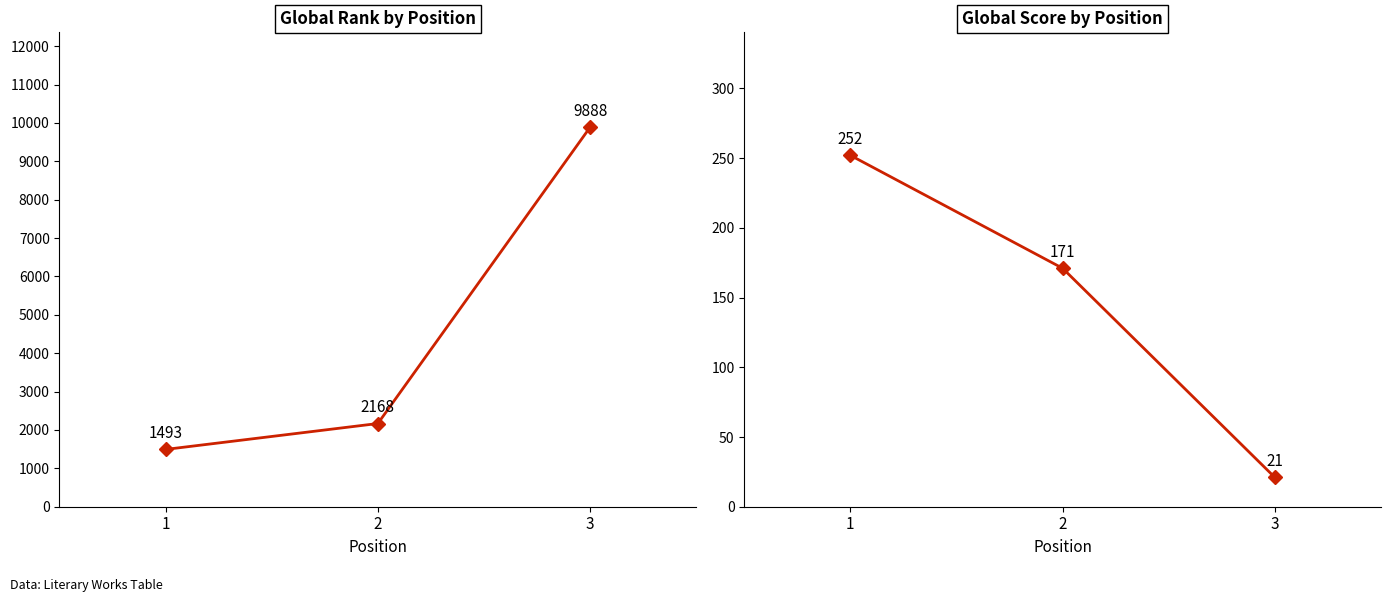

What is the difference between the maximum and minimum values in the Global Rank series?

8395